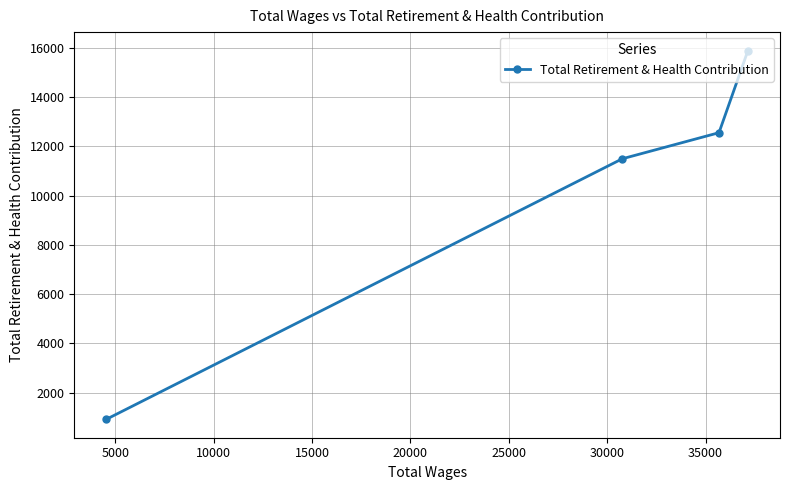

What is the difference between the maximum and minimum values?

14962